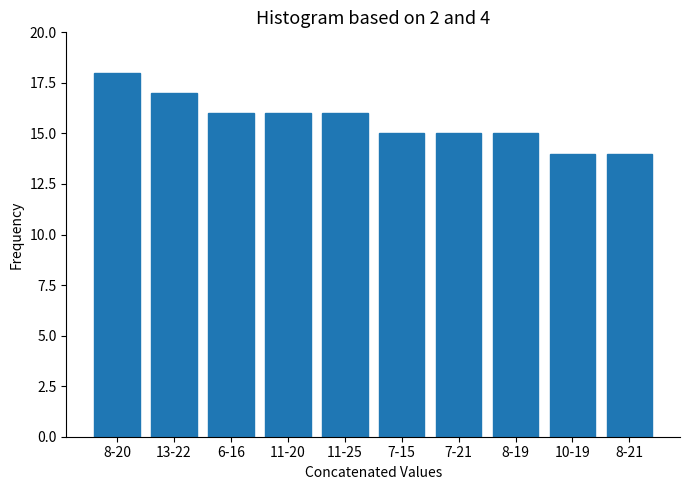

Reading left to right, extract all data points from this chart.

18	17	16	16	16	15	15	15	14	14